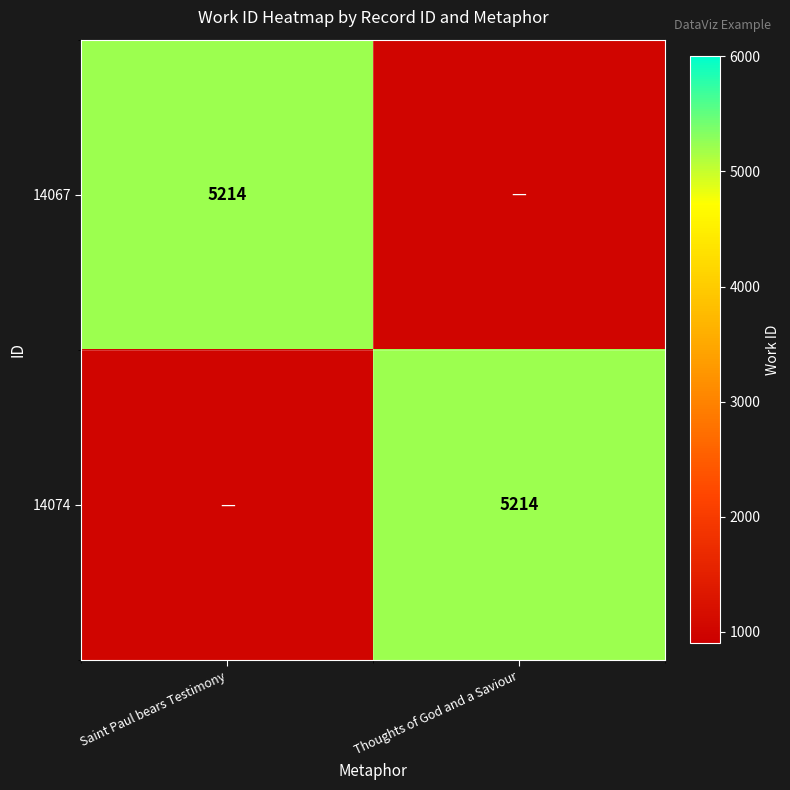

The value of 14067 at Saint Paul bears Testimony is 5214. True or false?

True